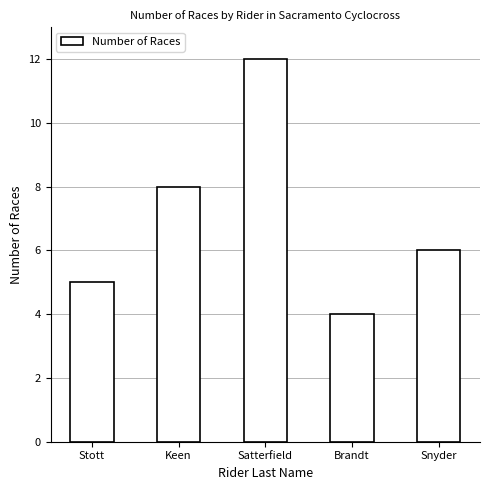

Which category has the lowest value across all series?

Brandt